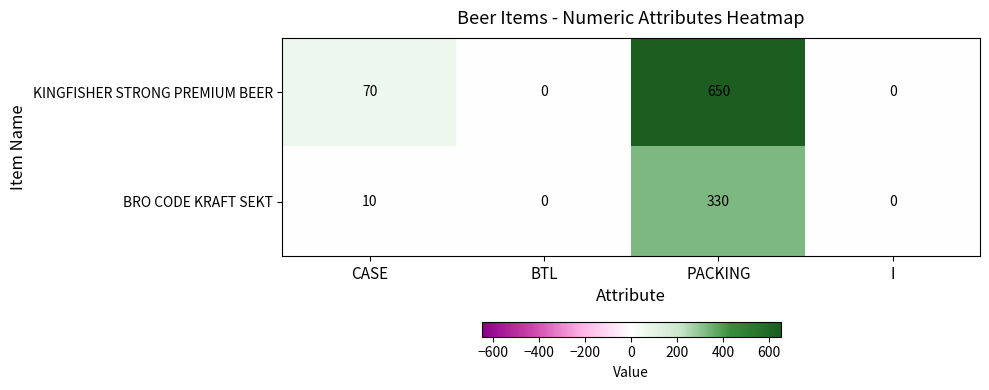

What is the average value of the BRO CODE KRAFT SEKT series?

85